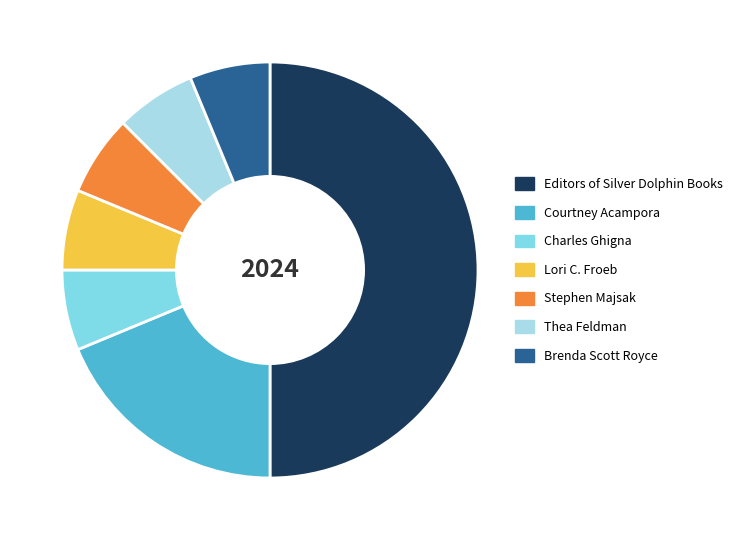

Is the sum of Stephen Majsak and Thea Feldman greater than half?

No